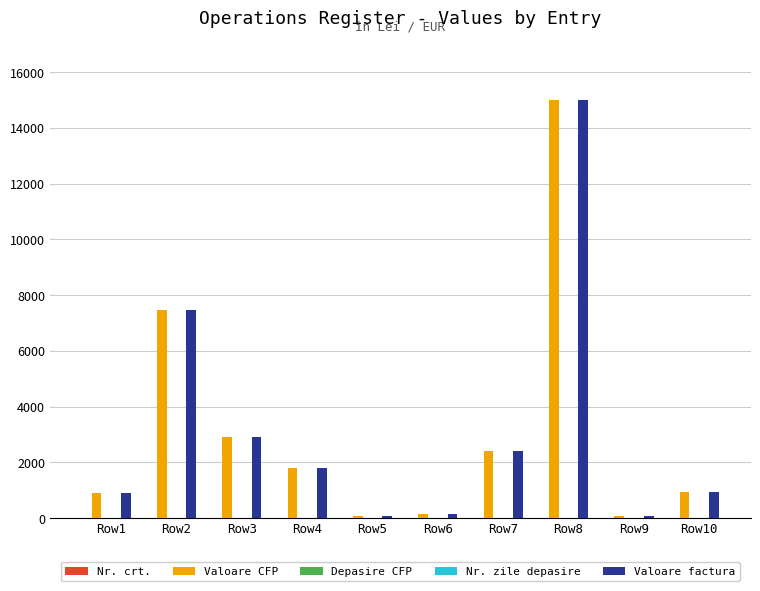

At Row2, list the series in order from smallest to largest.

Depasire CFP, Nr. zile depasire, Nr. crt., Valoare CFP, Valoare factura